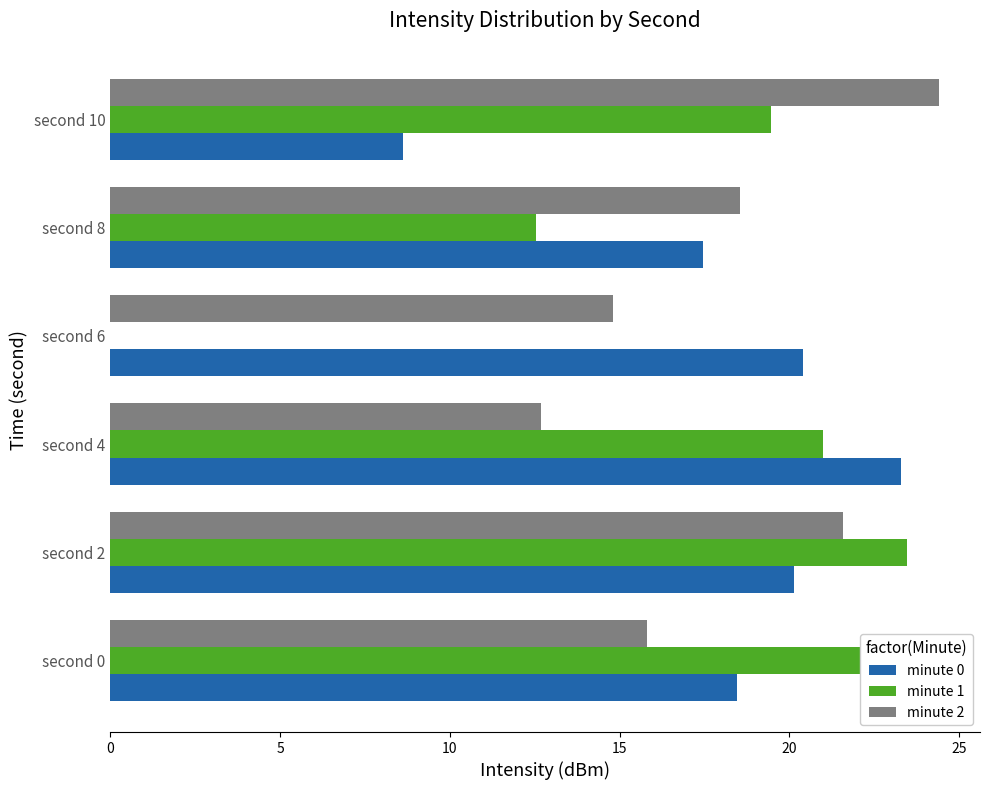

What is the greatest value displayed?

24.4